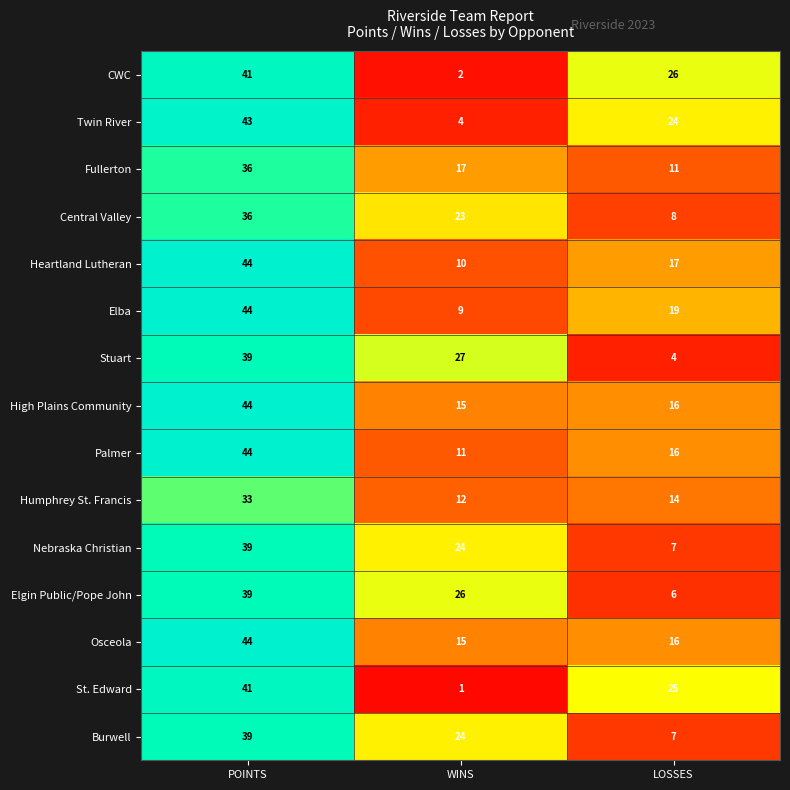

What is the difference between the Elgin Public/Pope John values at WINS and POINTS?

13